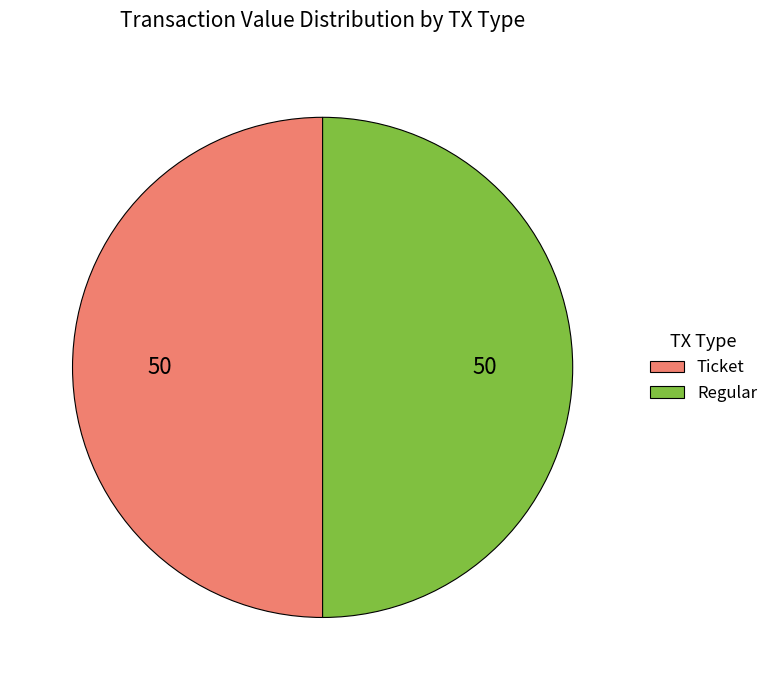

True or false: Ticket accounts for 55% of the total.

False